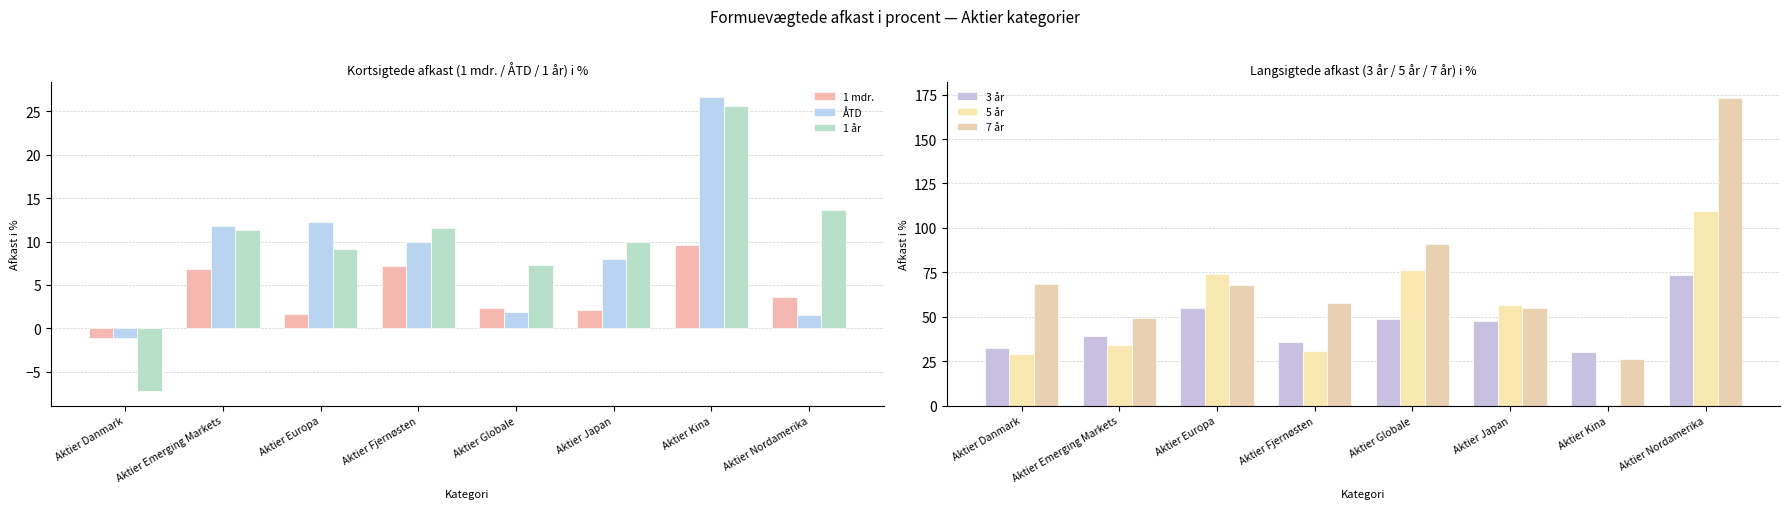

Which category has the lowest value in the 1 mdr. series?

Aktier Danmark